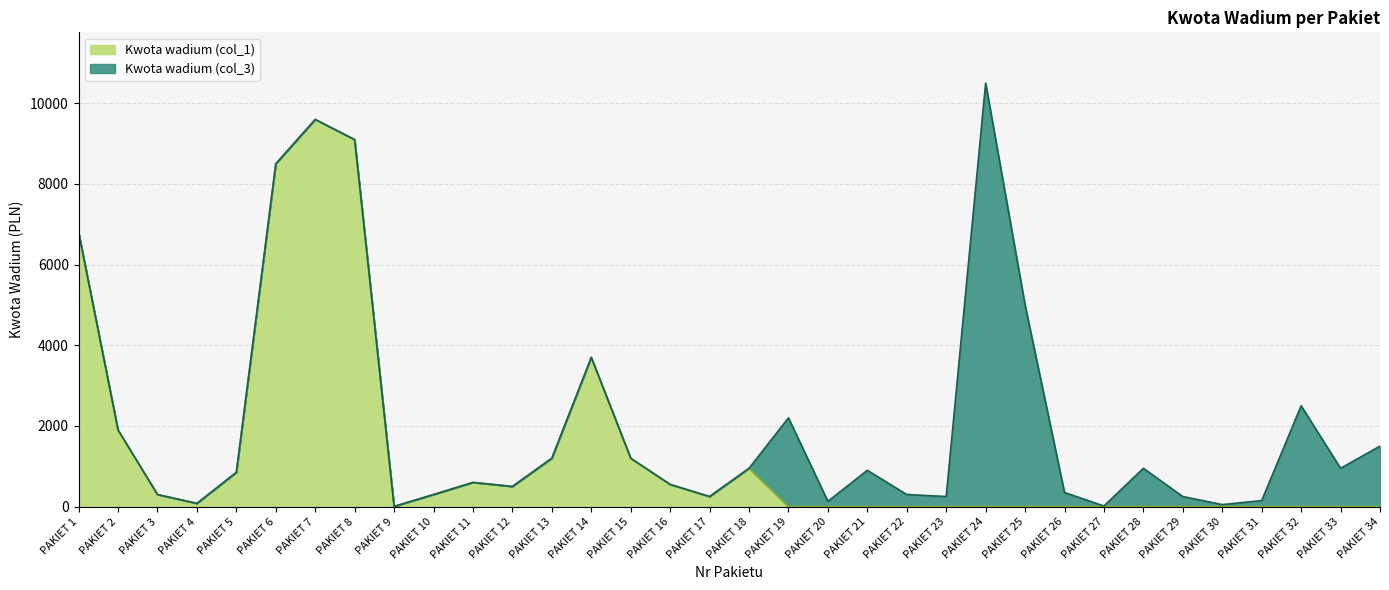

The chart shows a value of 0 at PAKIET 27. True or false?

True